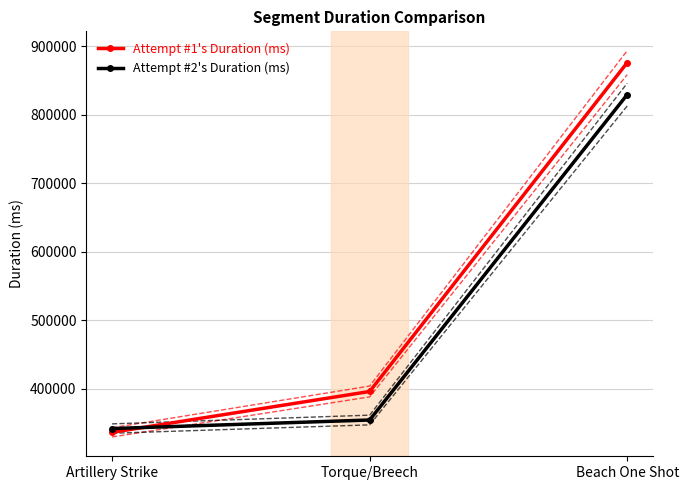

What is the label of the 1st point from the left?

Artillery Strike